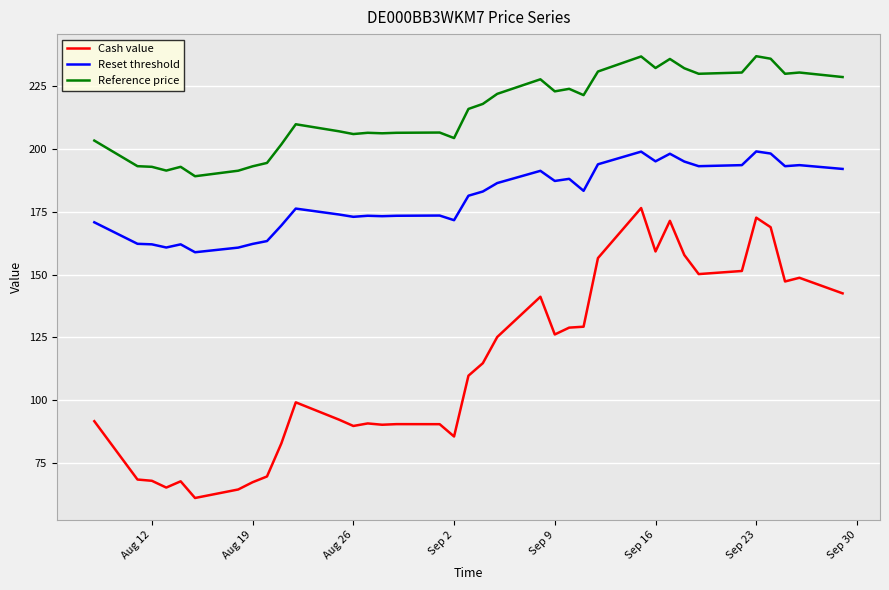

List the series in order of their overall mean, lowest first.

Cash value, Reset threshold, Reference price